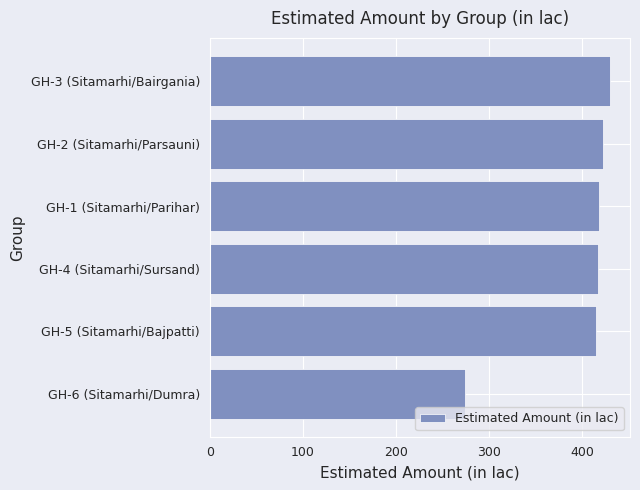

What is the average value?

395.9